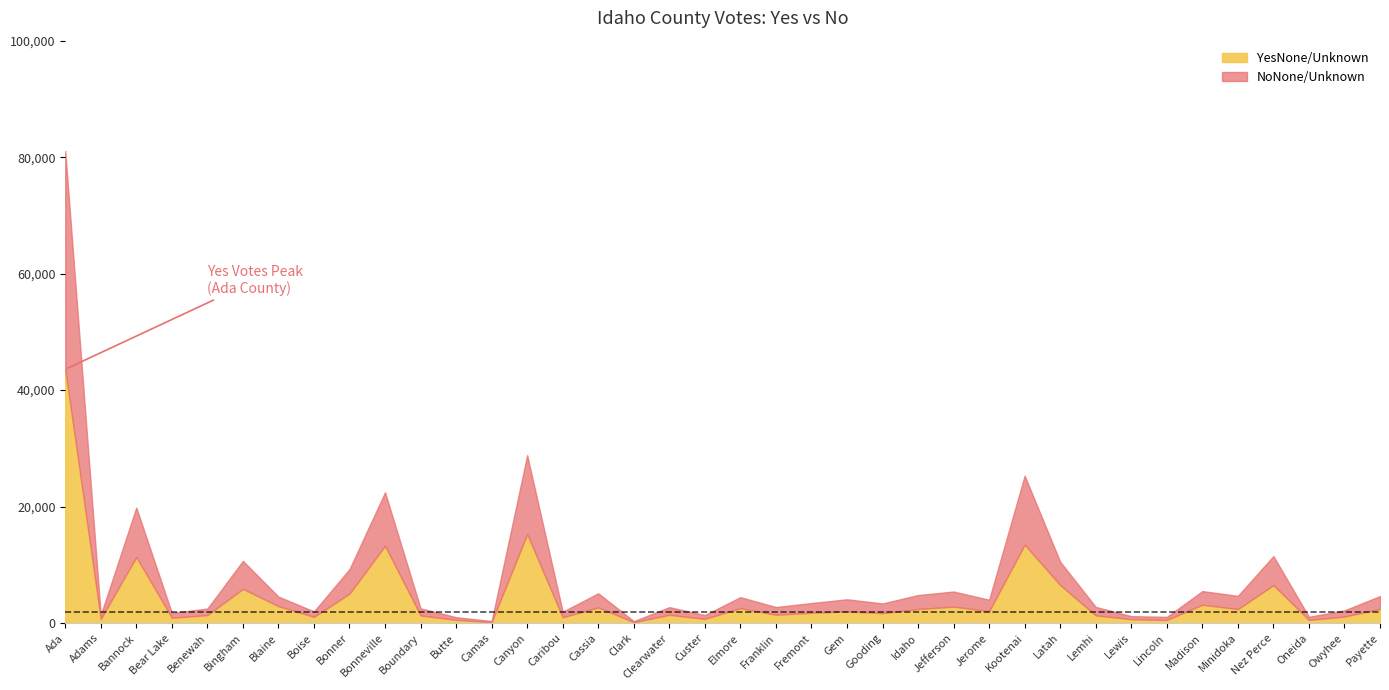

Which category has the lowest value across all series?

Clark